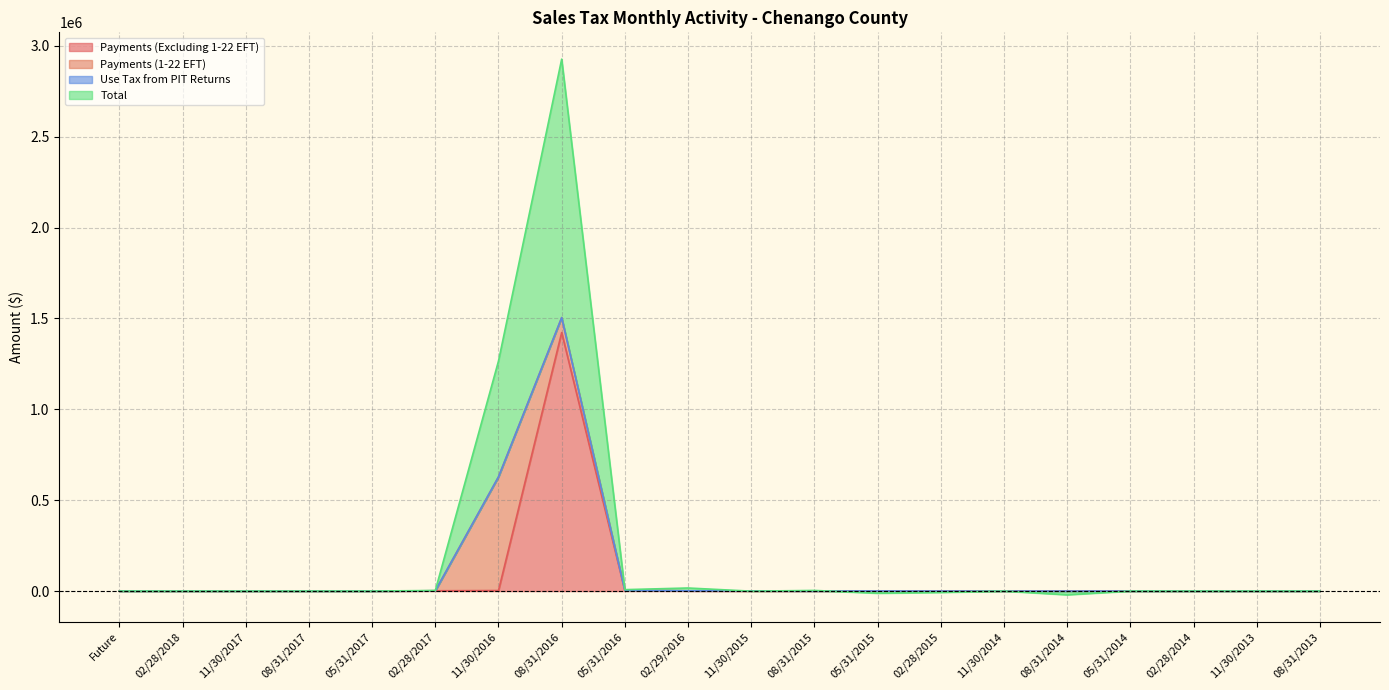

At which category does Total reach its first local valley?

05/31/2016